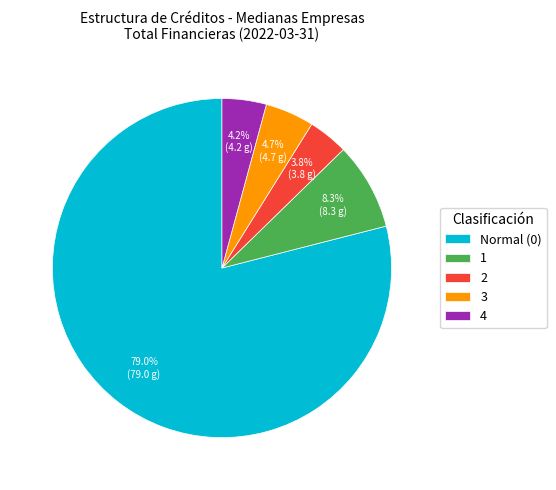

True or false: 1 accounts for 1% of the total.

False